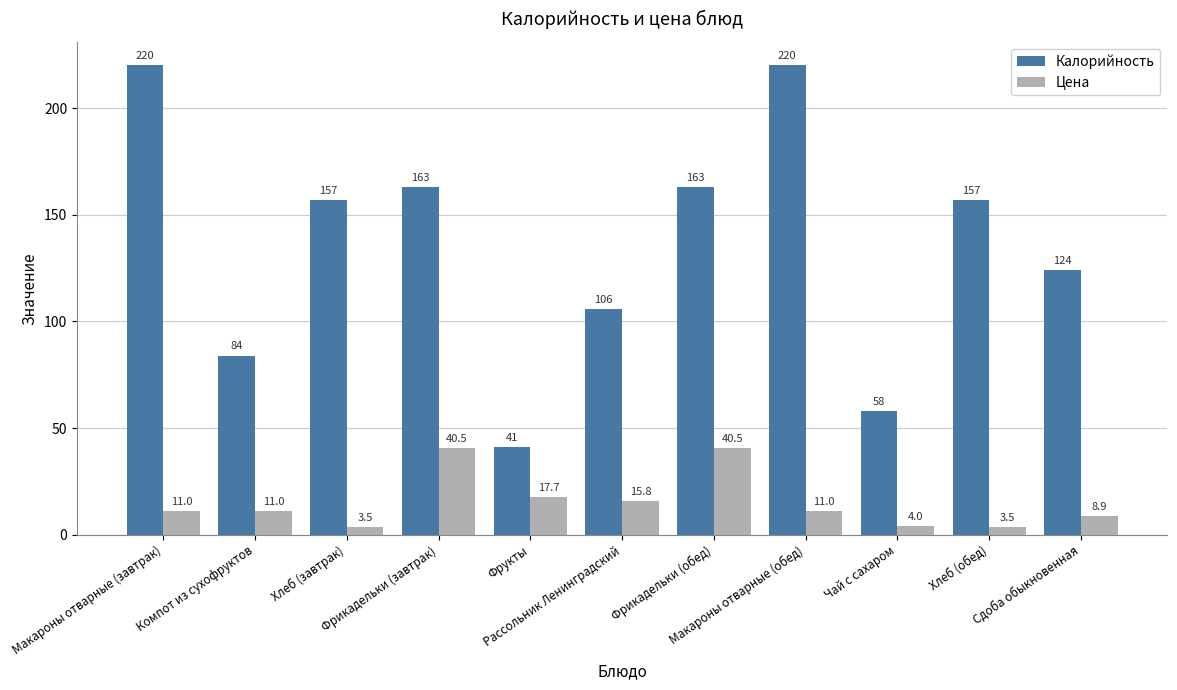

What is the label of the 5th bar from the left?

Фрукты